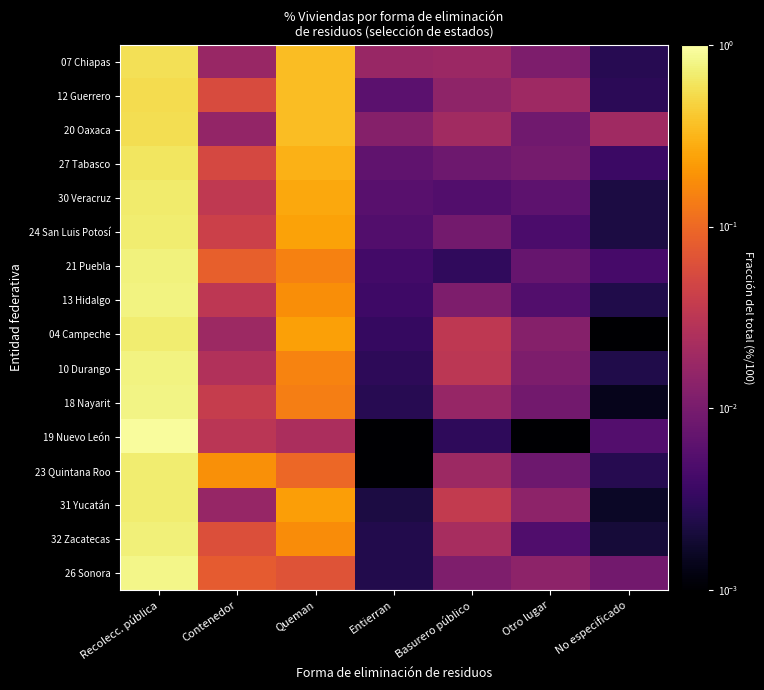

Count the number of data series in this chart.

16